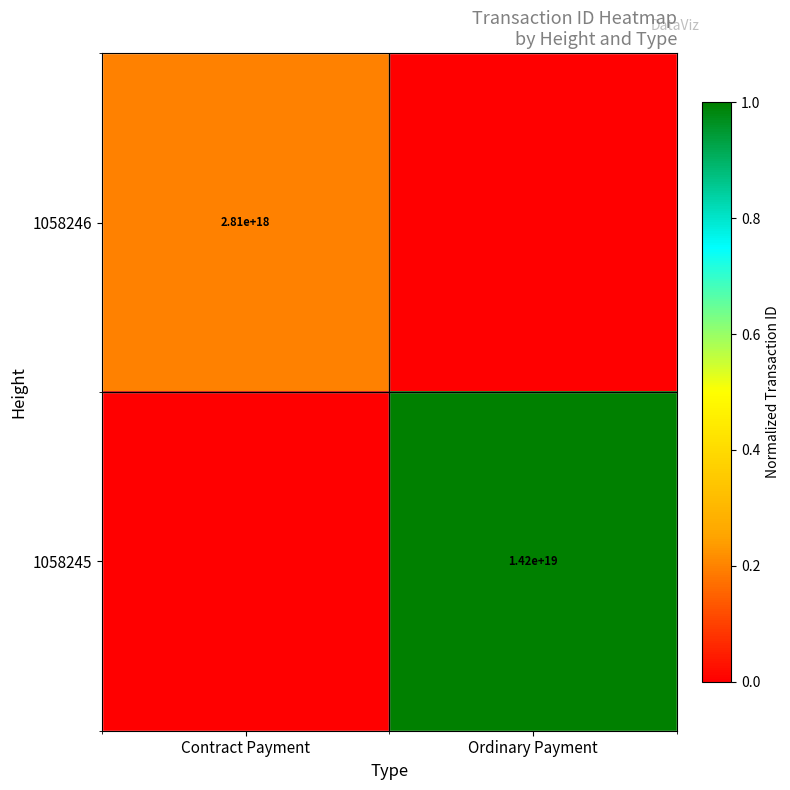

Is it true that 1058245 equals 18501991598354014208 at Ordinary Payment?

False